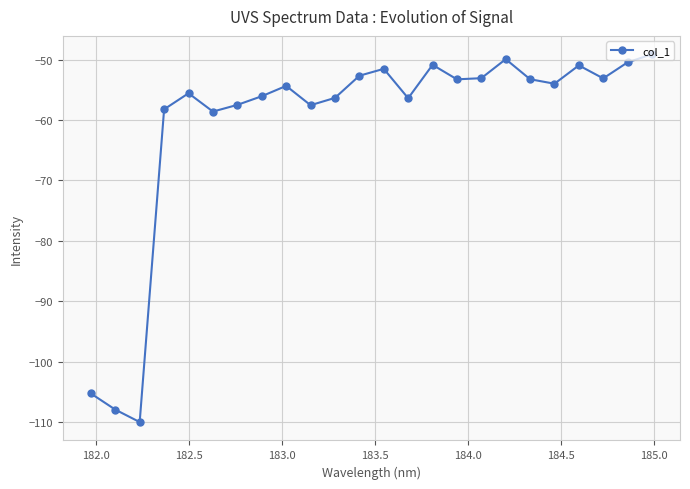

What is the sum of all values?

-1456.1